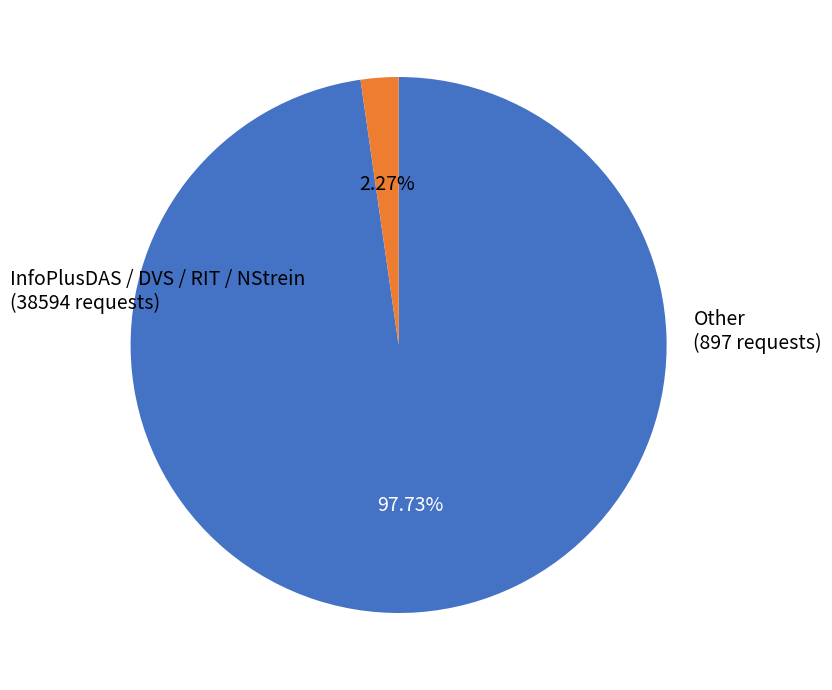

Does any single category account for the majority?

Yes